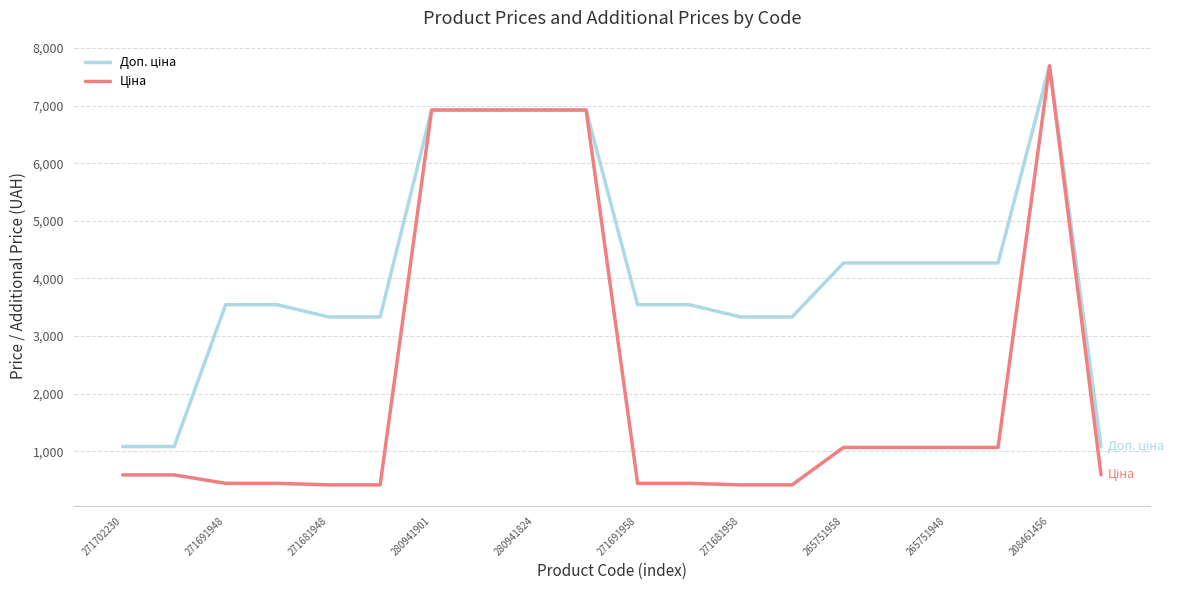

What is the value of the Ціна point at the 3rd from the left?

443.1